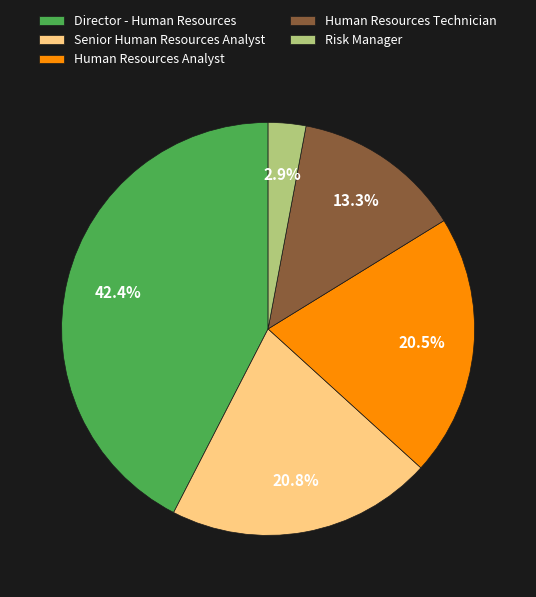

Does Senior Human Resources Analyst represent more than half of the total?

No